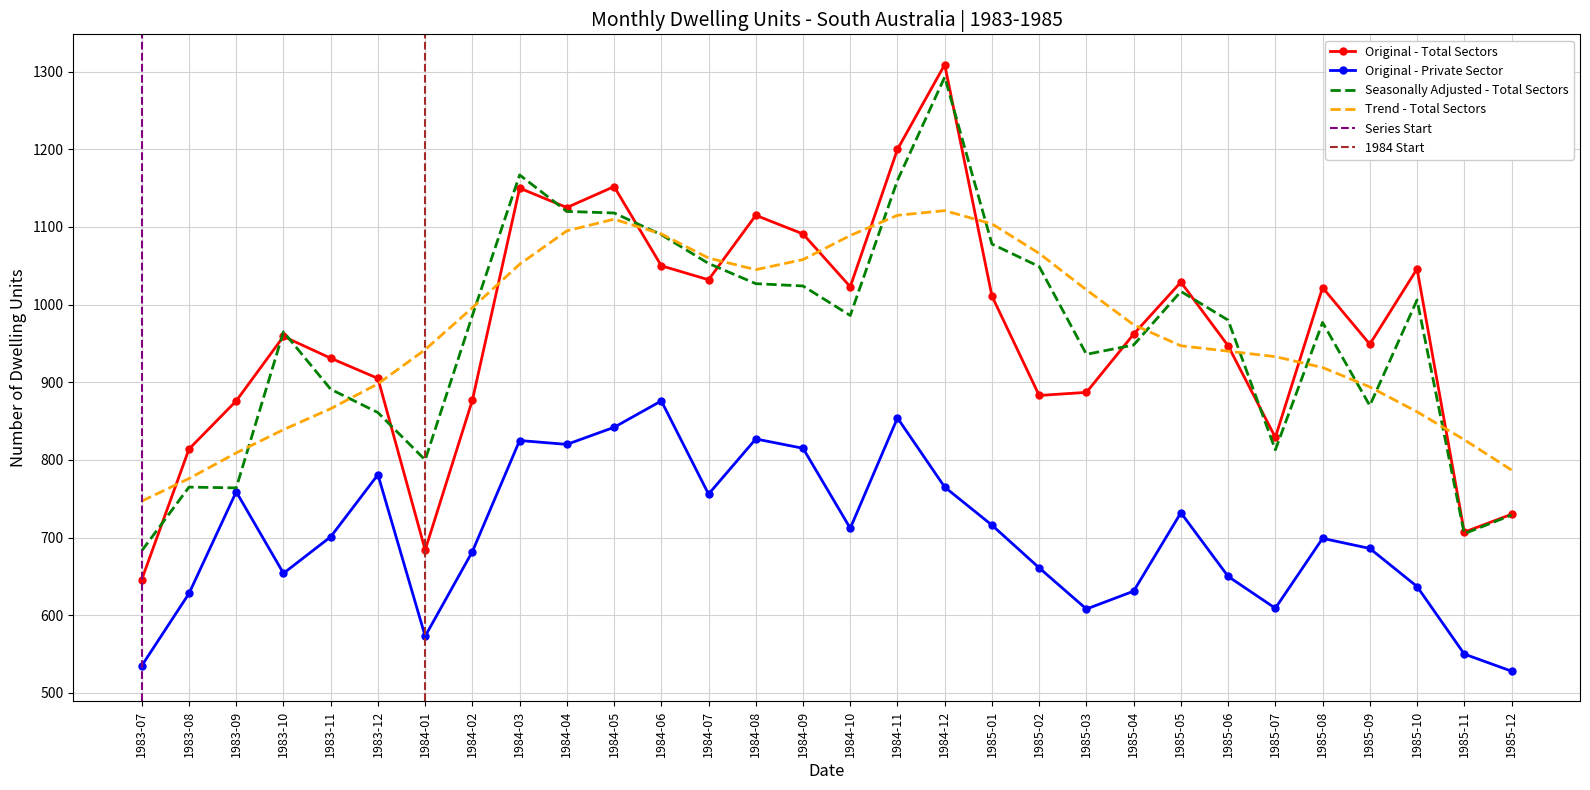

Between 1985-05 and 1984-12, which is larger?

1984-12